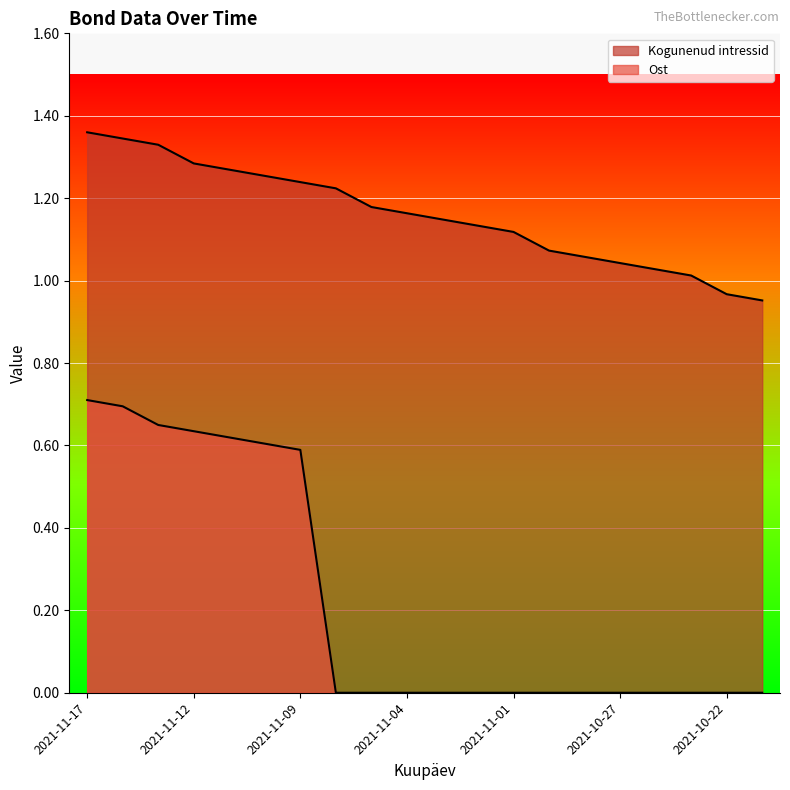

How many distinct data groups are displayed?

2